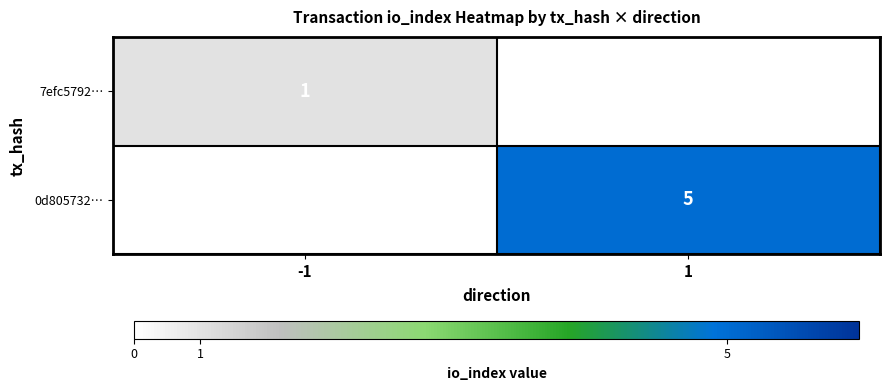

Is it true that 0d805732… equals 5 at 1?

True